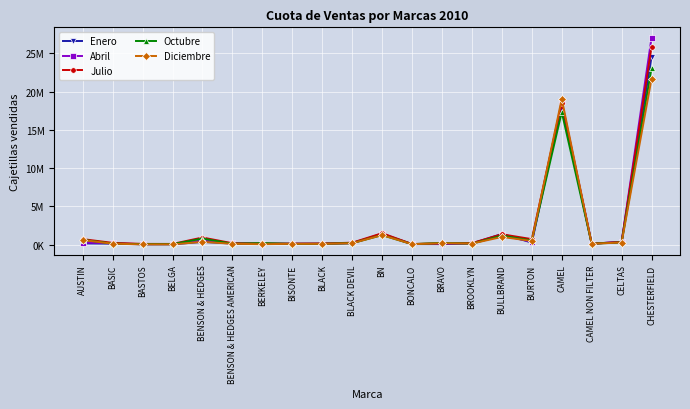

At which label does Octubre reach its minimum?

BELGA